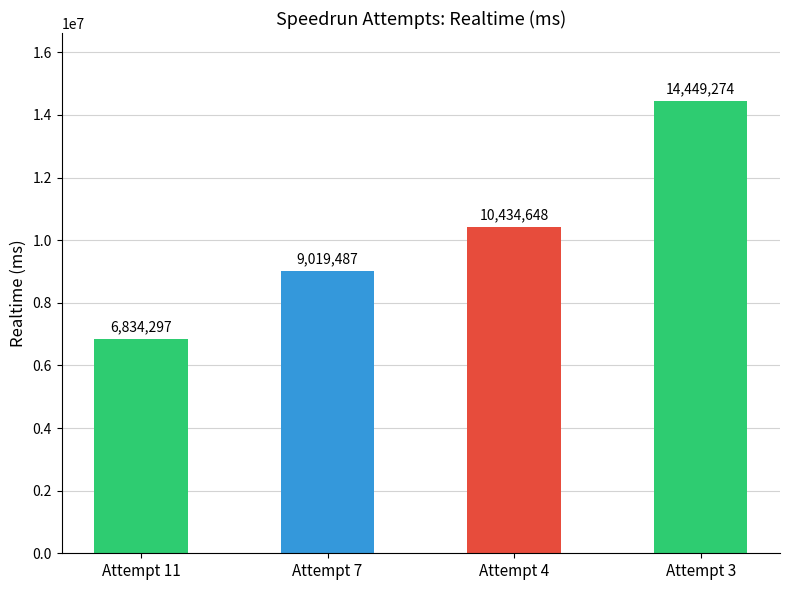

Does the chart contain stacked bars?

No